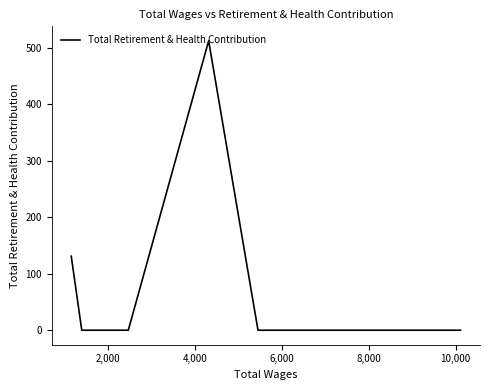

What is the greatest value displayed?

512